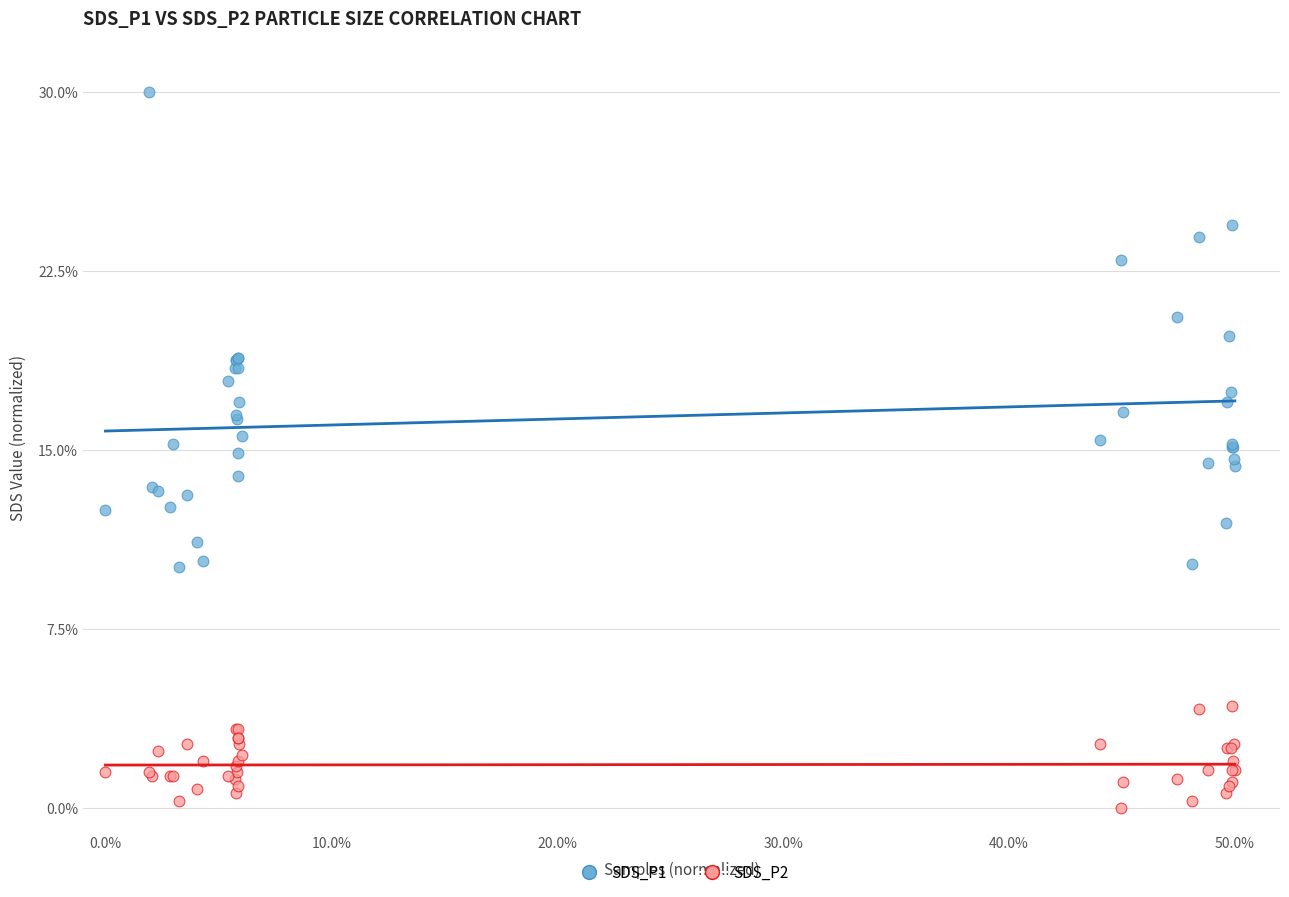

What are all the series names shown in the legend?

SDS_P1, SDS_P2